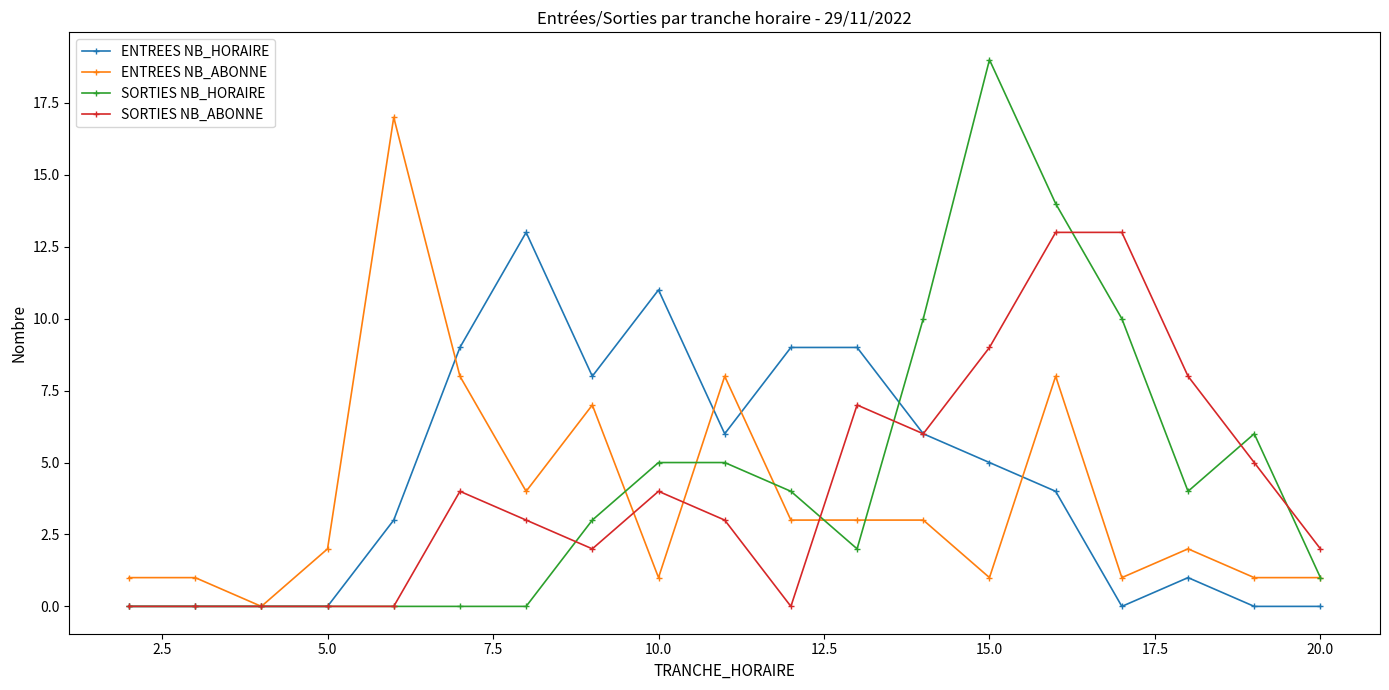

What is the sum of all ENTREES NB_ABONNE values?

72